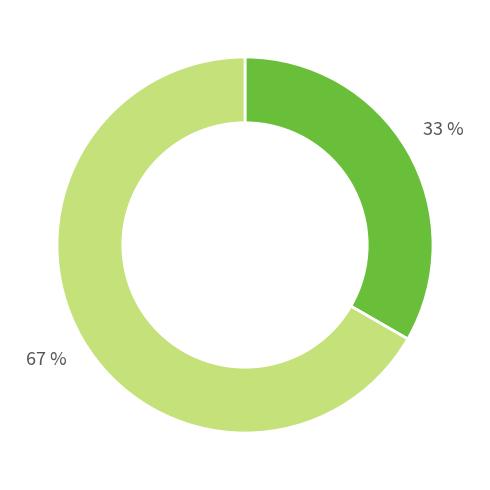

How many slices are in this pie chart?

2